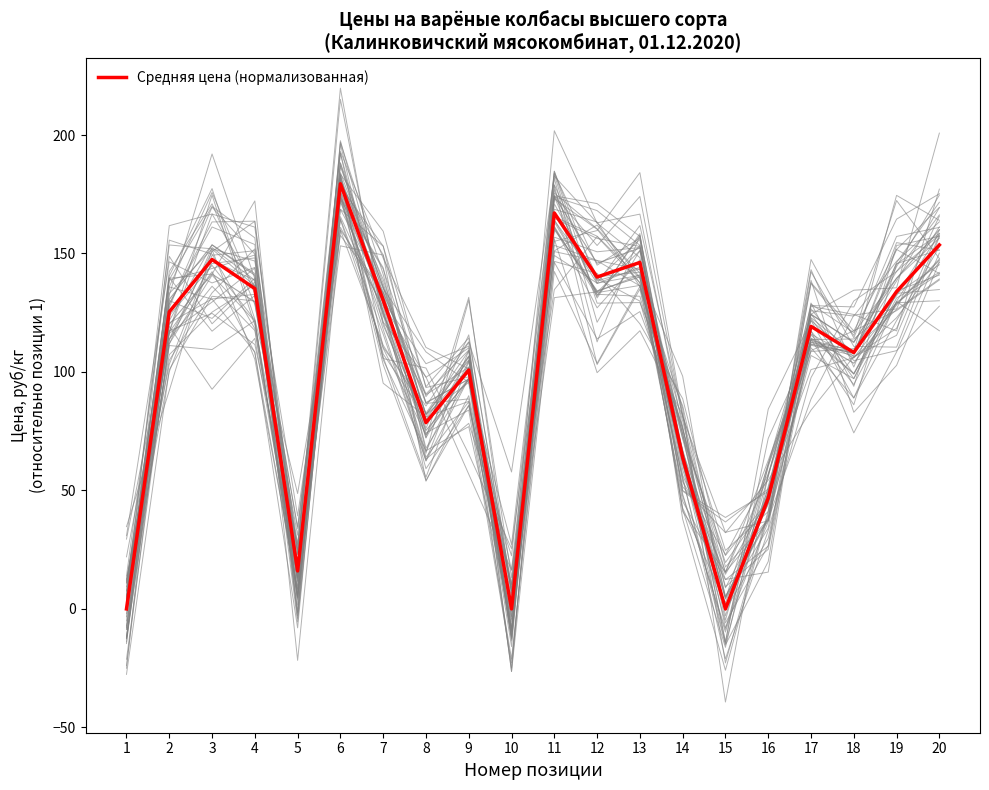

Is it true that the value at 10 is -91.9?

False